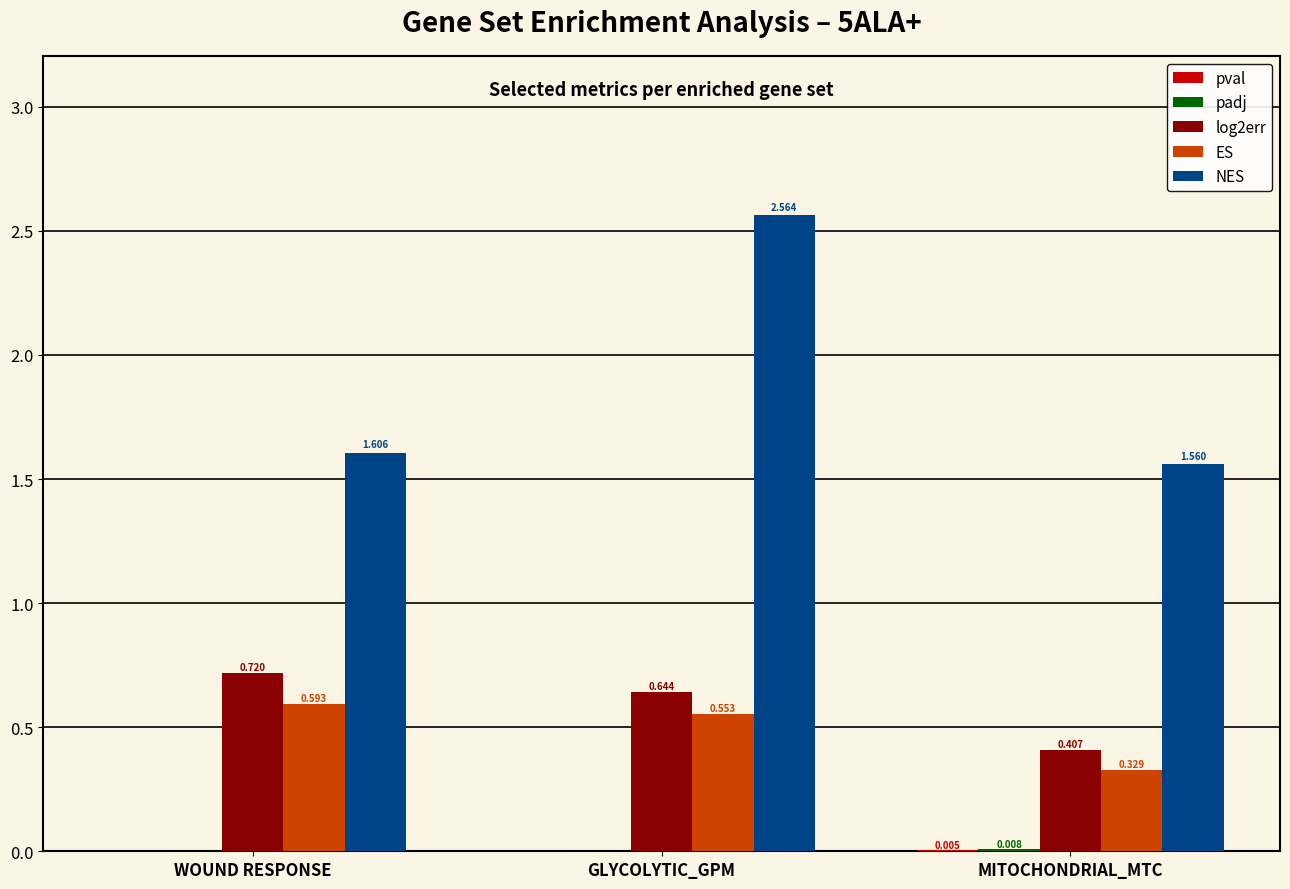

Are the bars horizontal?

No